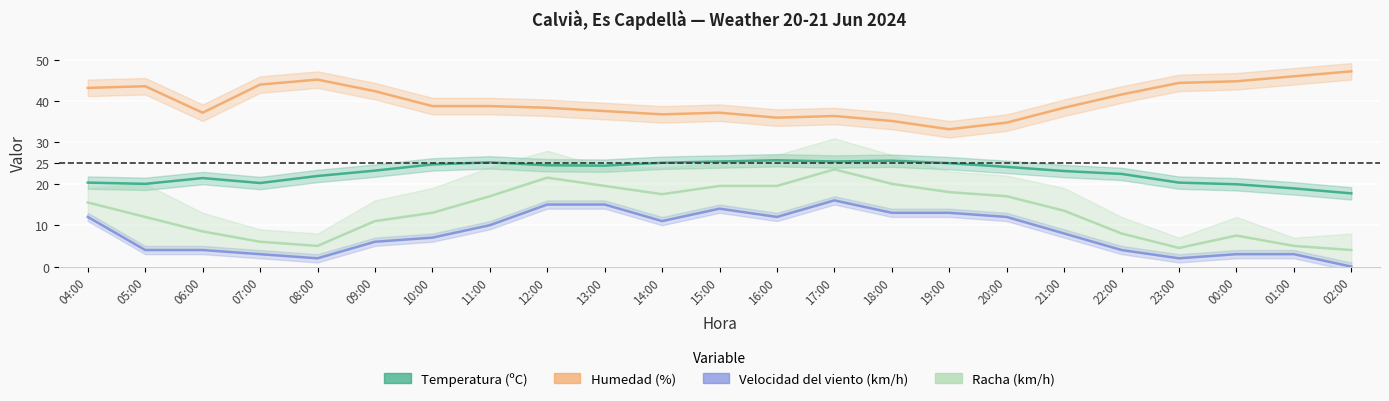

The value of Velocidad del viento (km/h) at 18:00 is 13.0. True or false?

True